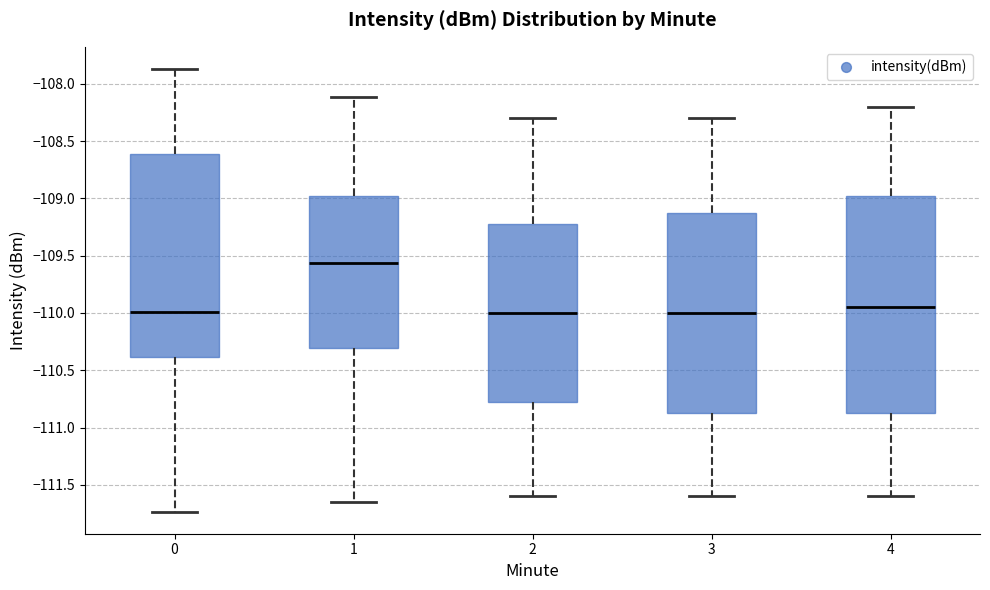

Reading left to right, transcribe this box plot: for each box, give where its median line is, the range the box spans, and where its two whiskers end, as read against the y-axis. The values are not printed on the chart, so give them approximately, as read against the axis.

0: median -110.00, box -110.40 to -108.60, whiskers -111.75 to -107.85
1: median -109.55, box -110.30 to -109.00, whiskers -111.65 to -108.10
2: median -110.00, box -110.75 to -109.20, whiskers -111.60 to -108.30
3: median -110.00, box -110.85 to -109.10, whiskers -111.60 to -108.30
4: median -109.95, box -110.85 to -108.95, whiskers -111.60 to -108.20